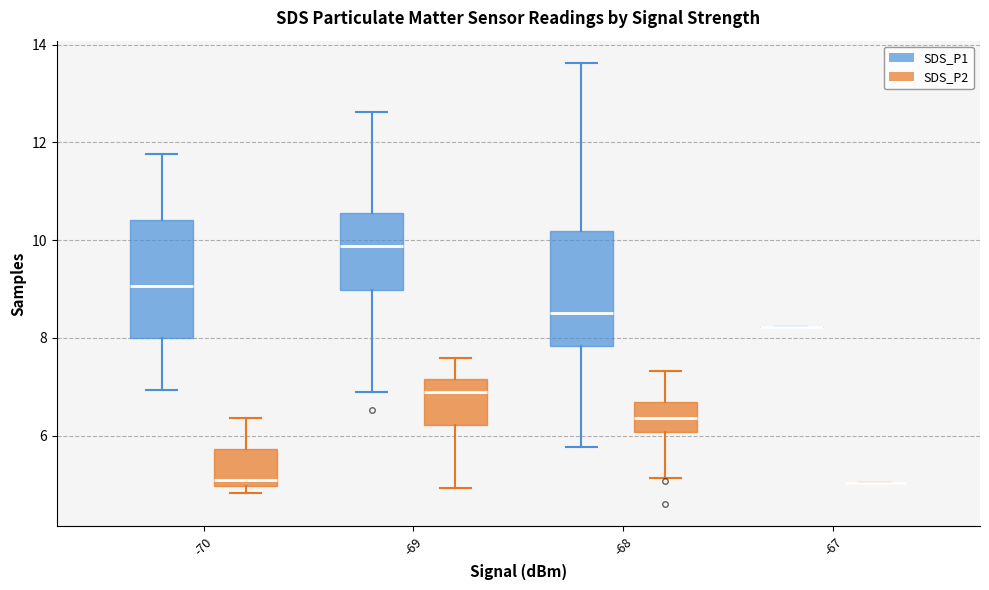

Reading left to right, read every box against the y-axis: the position of its median line, the range the box covers, and the ends of its whiskers. The values are not printed on the chart, so give them approximately, as read against the axis.

-70 (SDS_P1): median 9.0, box 8.0 to 10.4, whiskers 7.0 to 11.8
-70 (SDS_P2): median 5.2, box 5.0 to 5.8, whiskers 4.8 to 6.4
-69 (SDS_P1): median 9.8, box 9.0 to 10.6, whiskers 7.0 to 12.6
-69 (SDS_P2): median 7.0, box 6.2 to 7.2, whiskers 5.0 to 7.6
-68 (SDS_P1): median 8.6, box 7.8 to 10.2, whiskers 5.8 to 13.6
-68 (SDS_P2): median 6.4, box 6.0 to 6.8, whiskers 5.2 to 7.4
-67 (SDS_P1): box collapsed to a line at 8.2, whiskers 8.2 to 8.2
-67 (SDS_P2): box collapsed to a line at 5.0, whiskers 5.0 to 5.0